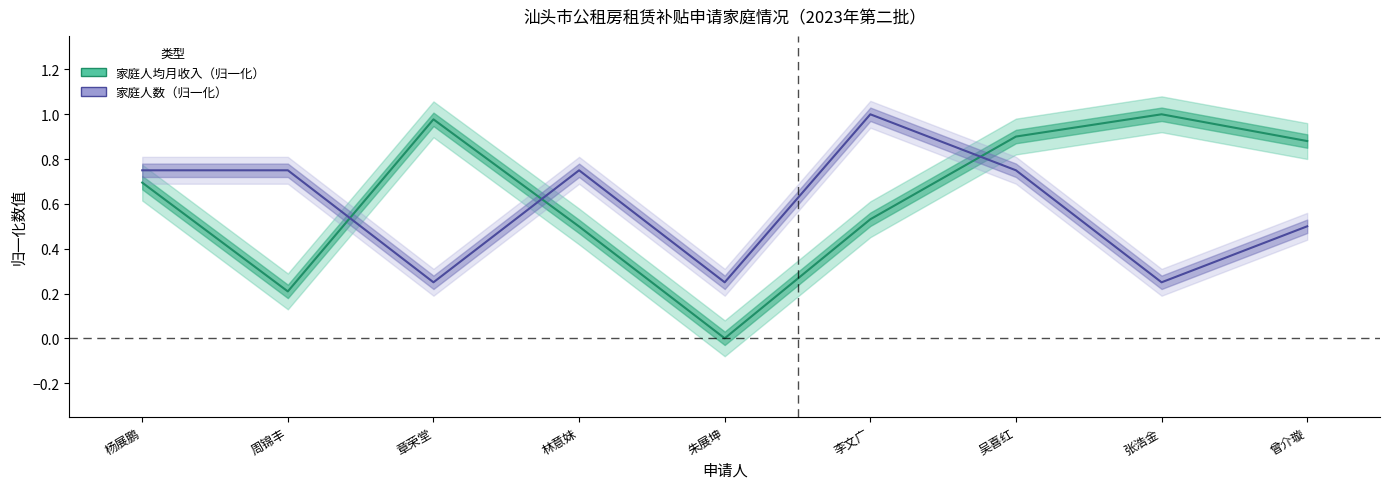

Where is the first local maximum for 家庭人数（归一化）?

林意妹